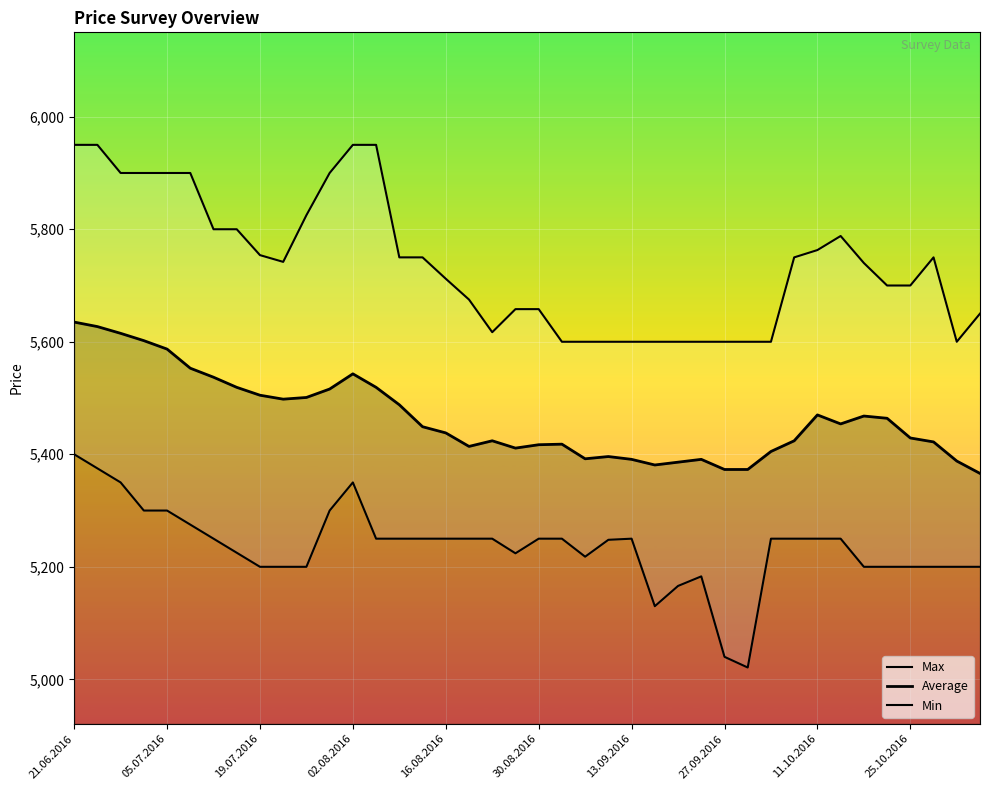

In Max, how many points are higher than both neighbors (excluding endpoints)?

2